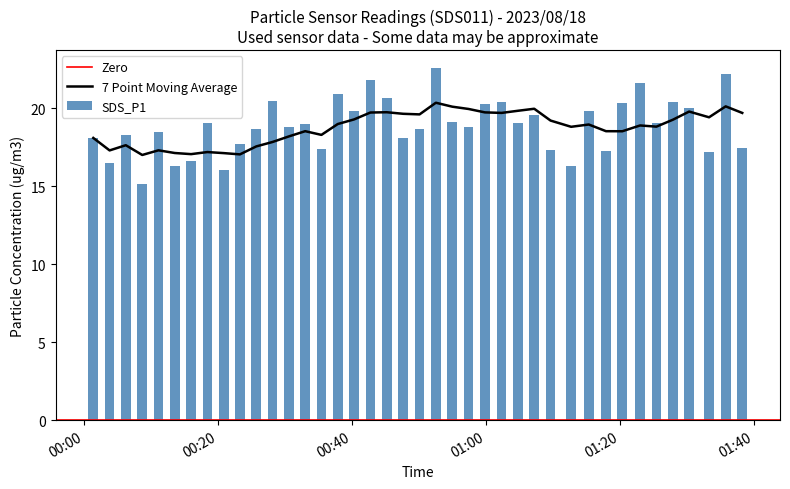

Reading right to left, what are all the values shown in this chart?

17.4	22.2	17.2	20.0	20.4	19.1	21.6	20.4	17.3	19.8	16.3	17.3	19.6	19.0	20.4	20.3	18.8	19.1	22.6	18.7	18.1	20.6	21.8	19.8	20.9	17.4	19.0	18.8	20.5	18.7	17.7	16.0	19.0	16.6	16.3	18.5	15.1	18.3	16.5	18.1